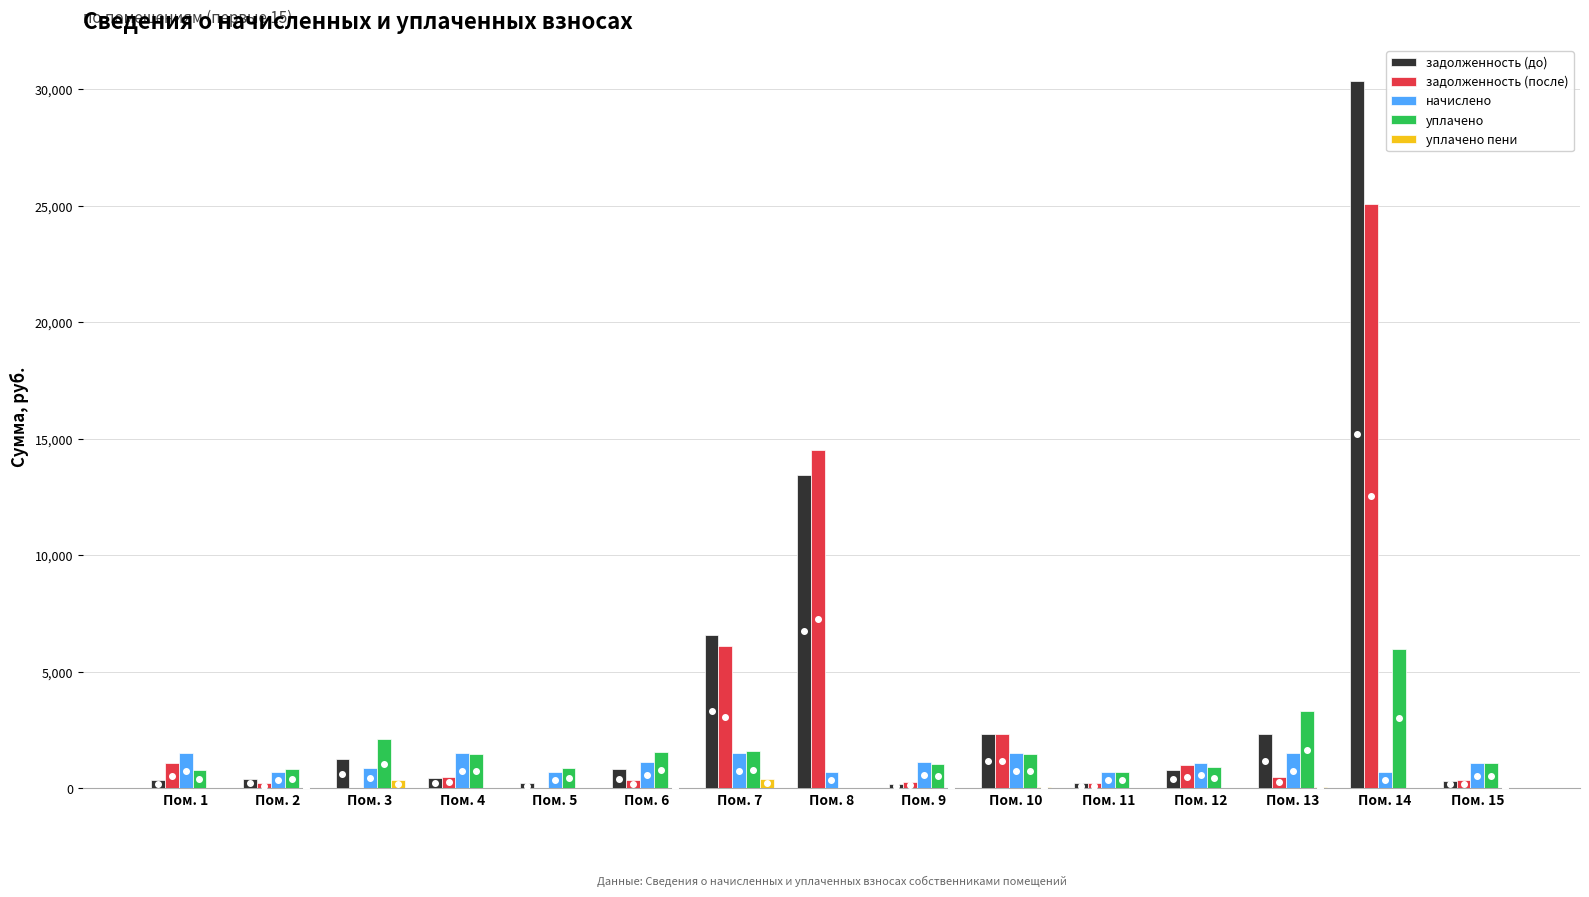

Between Пом. 7 and Пом. 14, which series saw the biggest shift?

задолженность (до)